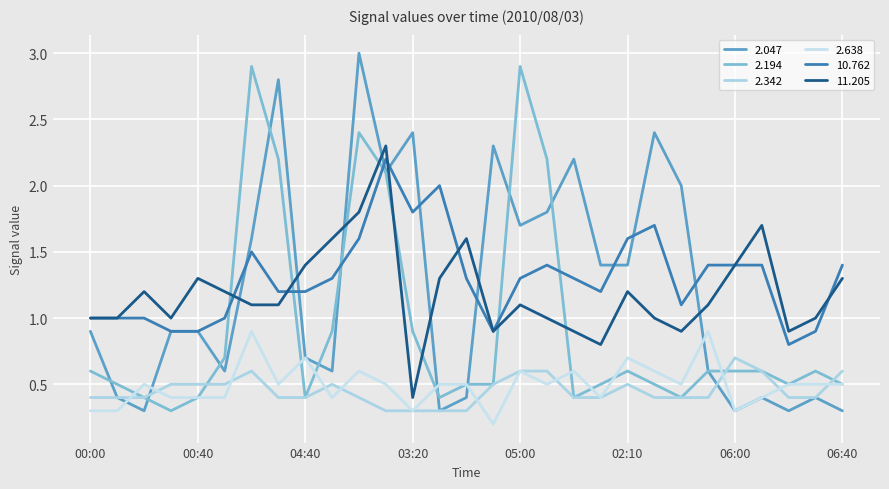

Does the chart display data point markers on the line(s)?

No